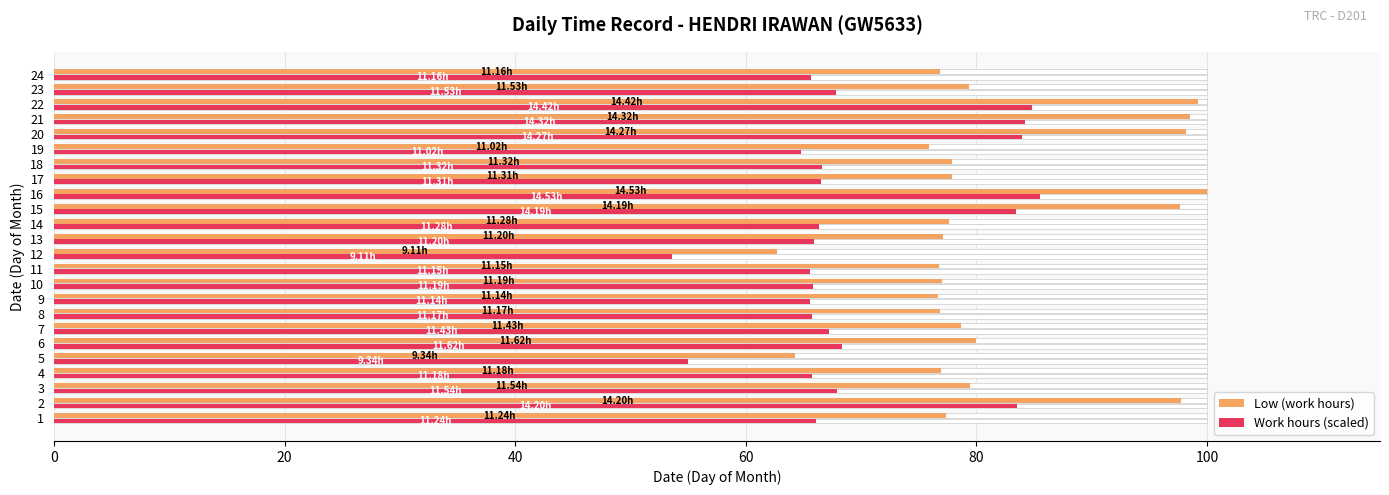

Does the chart contain stacked bars?

No